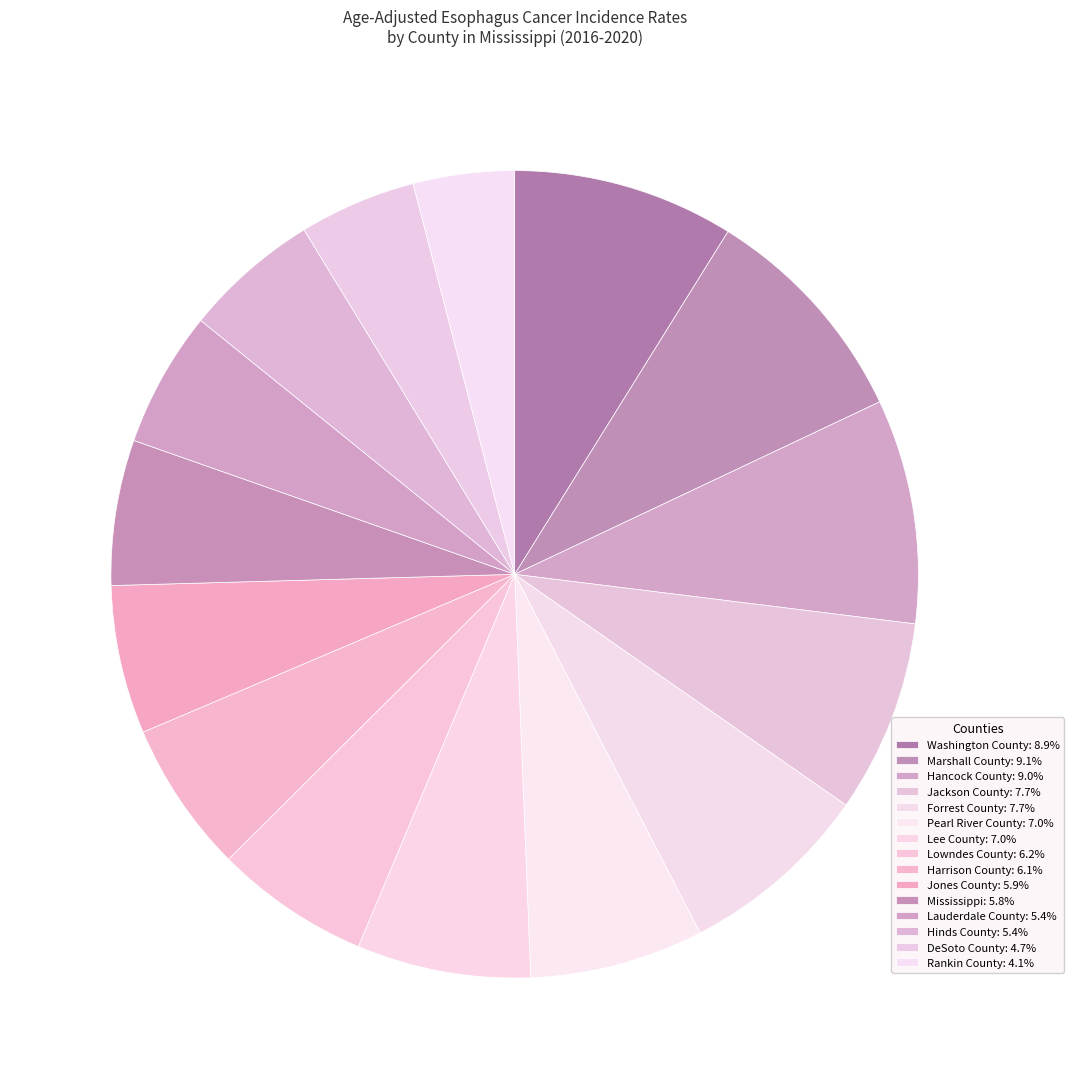

How many slices are in this pie chart?

15